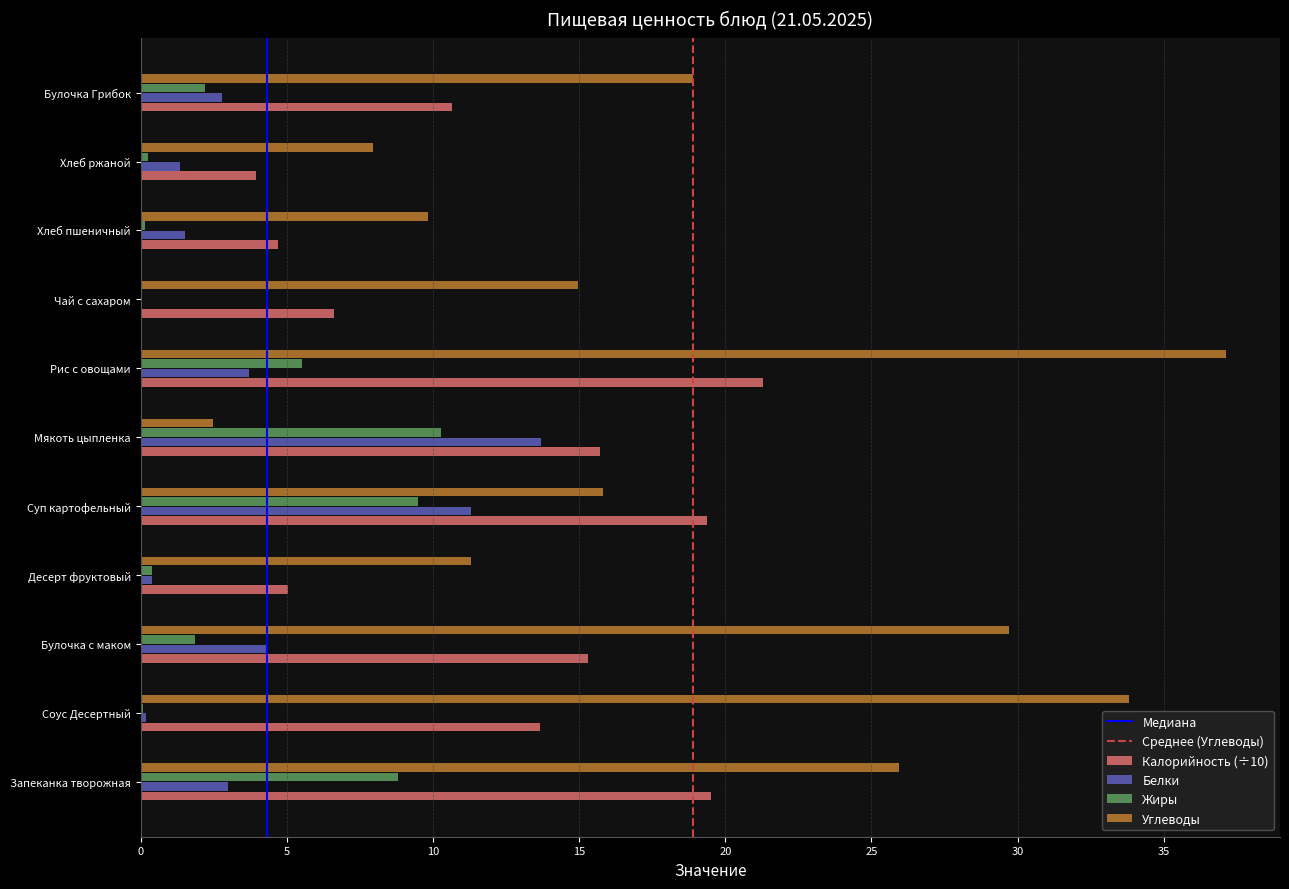

What is the sum of all Жиры values?

39.1